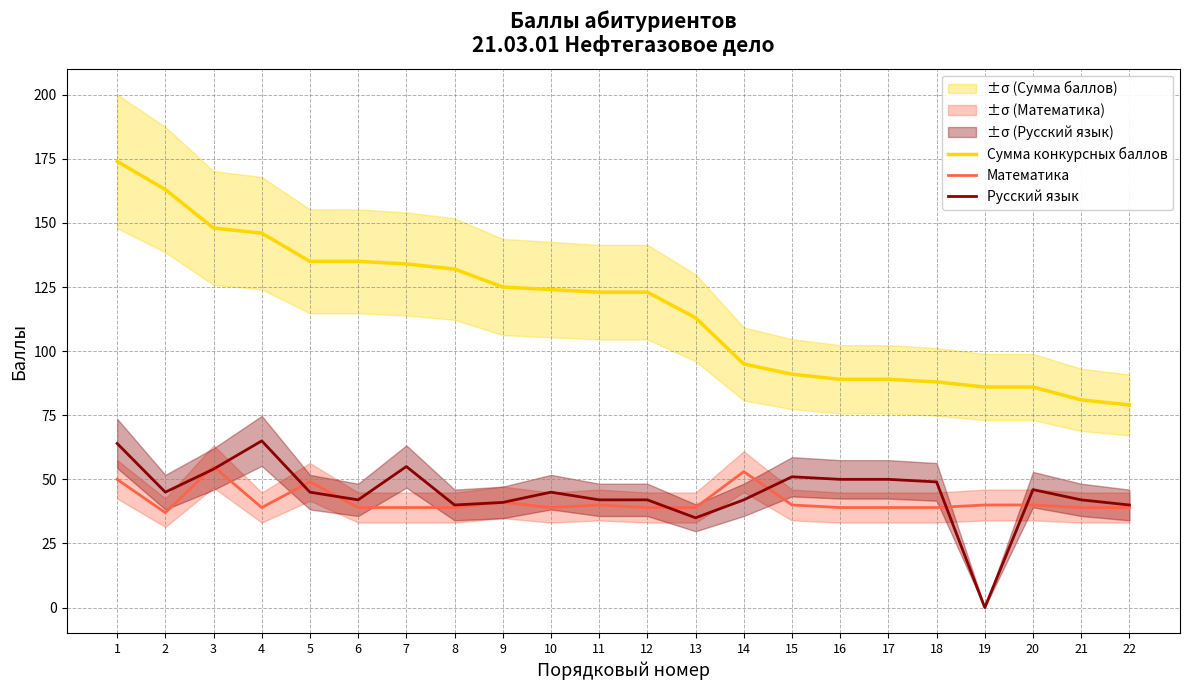

List the labels in order of Математика value, smallest first.

2, 4, 6, 7, 8, 10, 12, 13, 16, 17, 18, 21, 22, 11, 15, 19, 20, 9, 5, 1, 14, 3